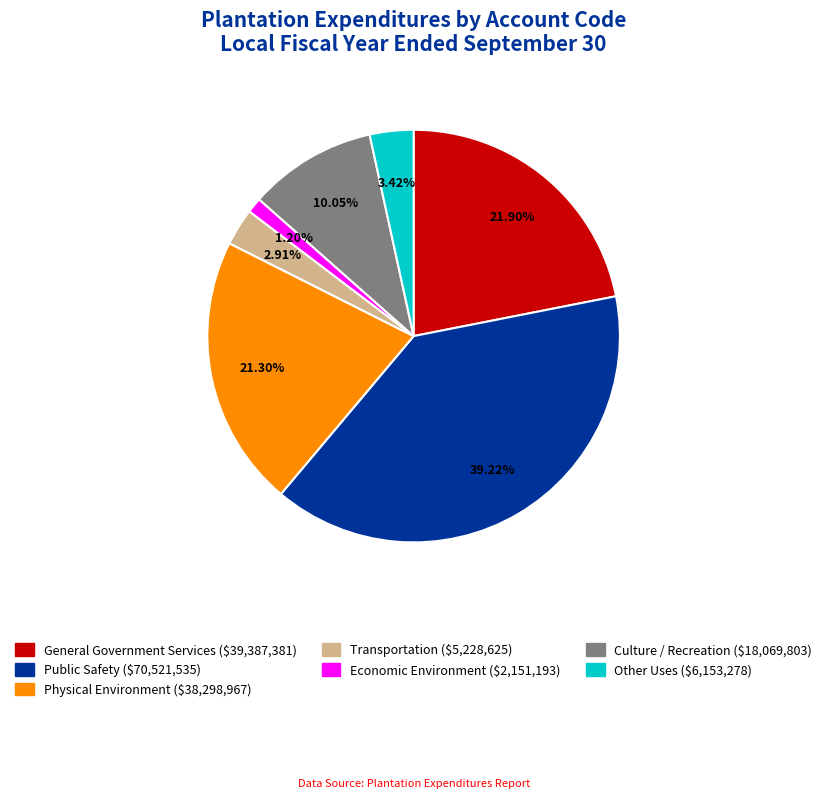

To the nearest percent, what portion does Public Safety represent?

39%